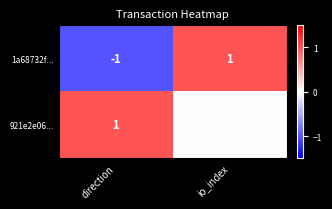

Which series changed the most between direction and io_index?

1a68732f...